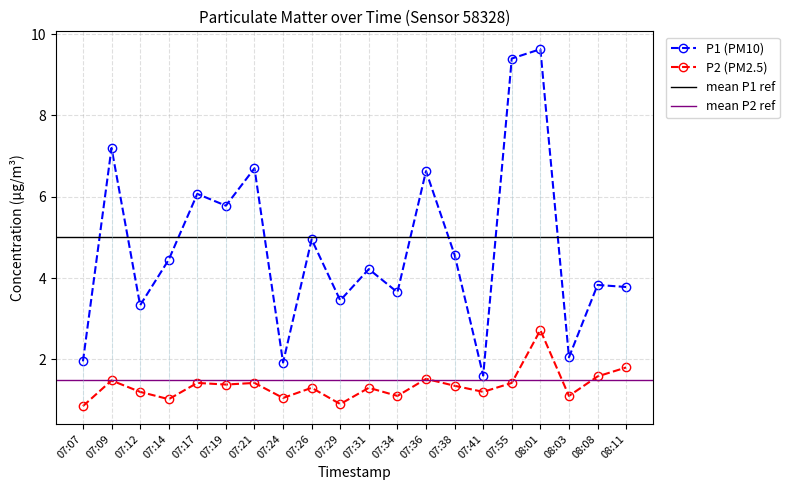

At which category does the chart reach its minimum across all series?

07:07